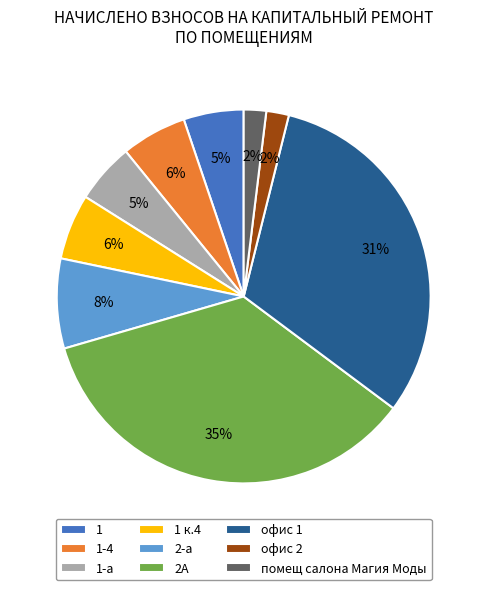

To the nearest percent, what is the difference between the largest and smallest slice percentages?

33%